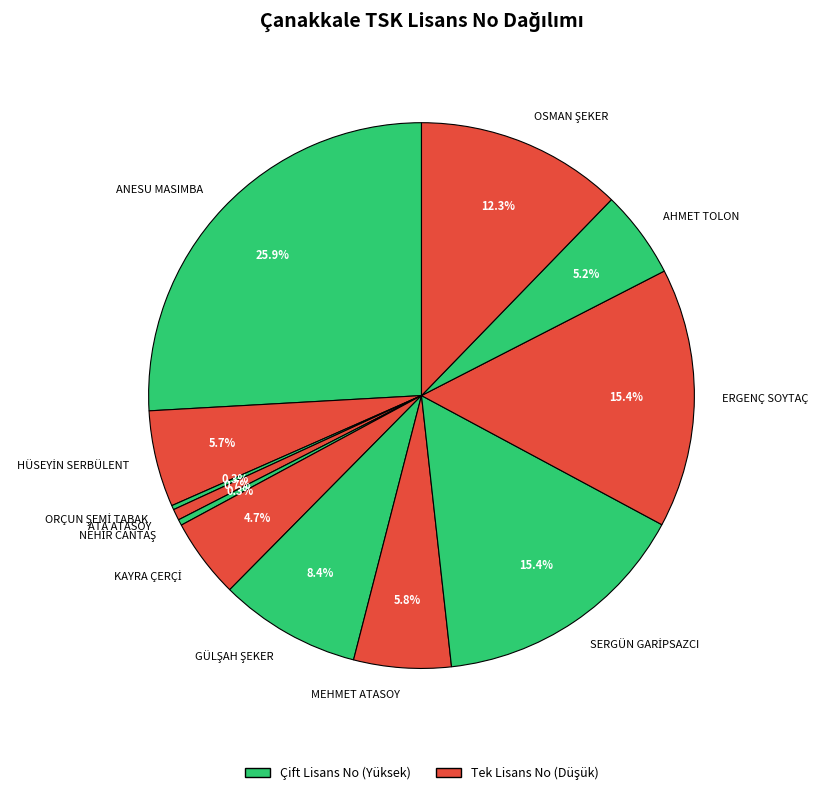

Which category has the biggest portion of the pie?

ANESU MASIMBA